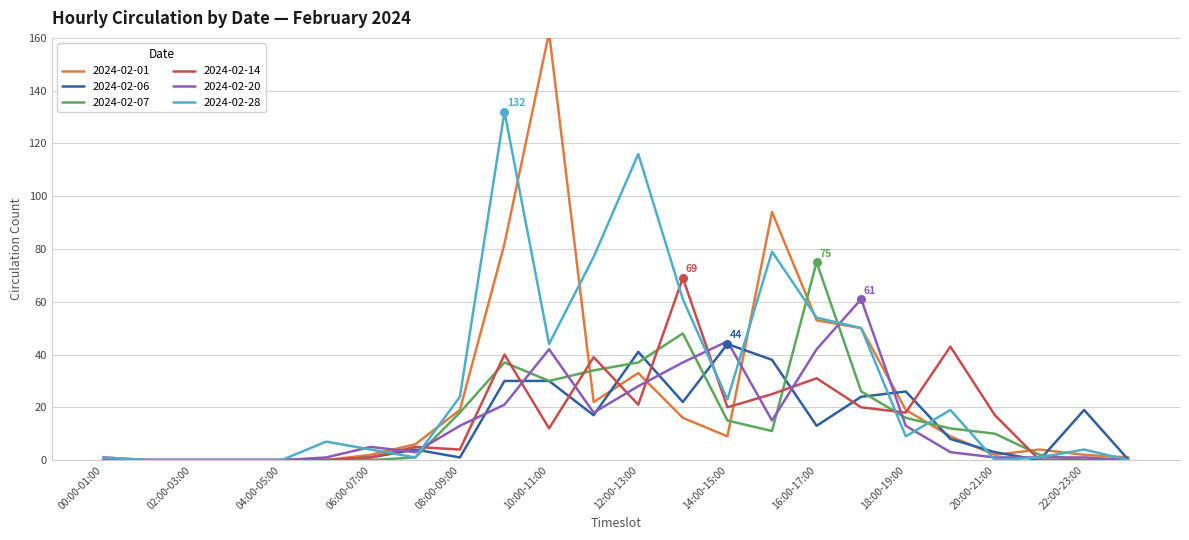

What are all the series names shown in the legend?

2024-02-01, 2024-02-06, 2024-02-07, 2024-02-14, 2024-02-20, 2024-02-28